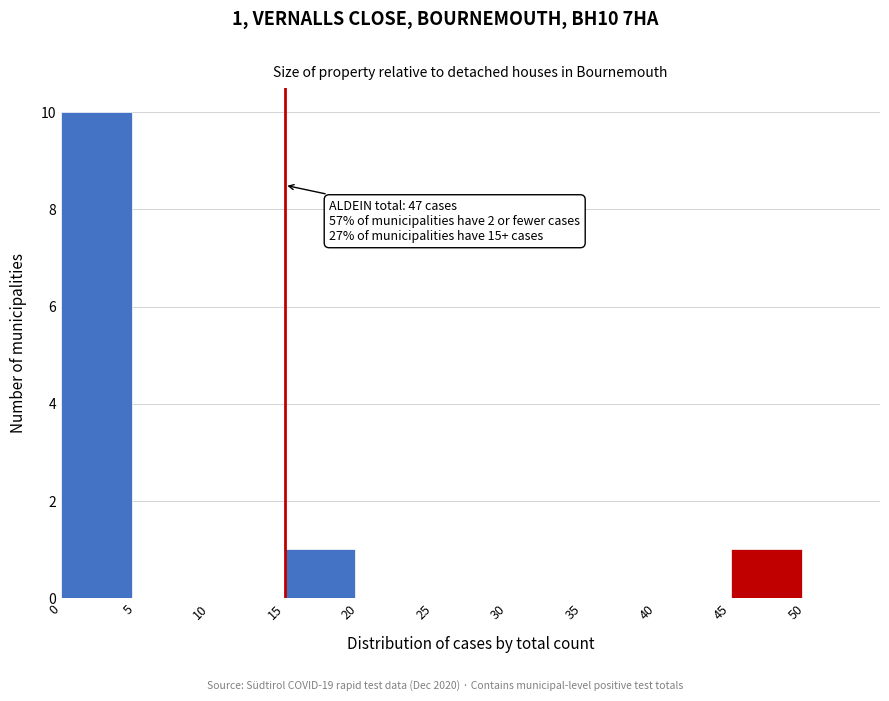

Over which range of the x-axis is the bar tallest?

0 to 5